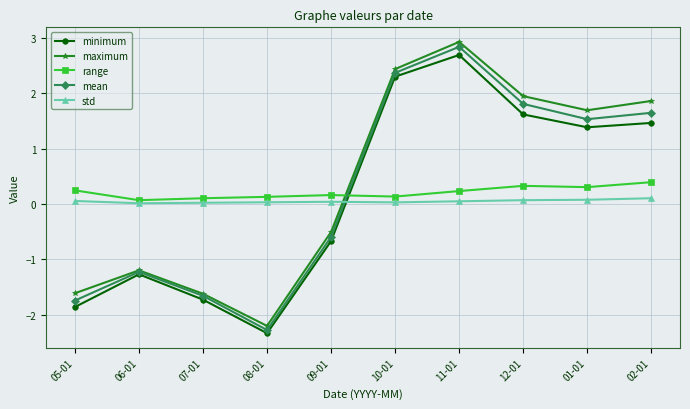

What position from the right is 12-01?

3